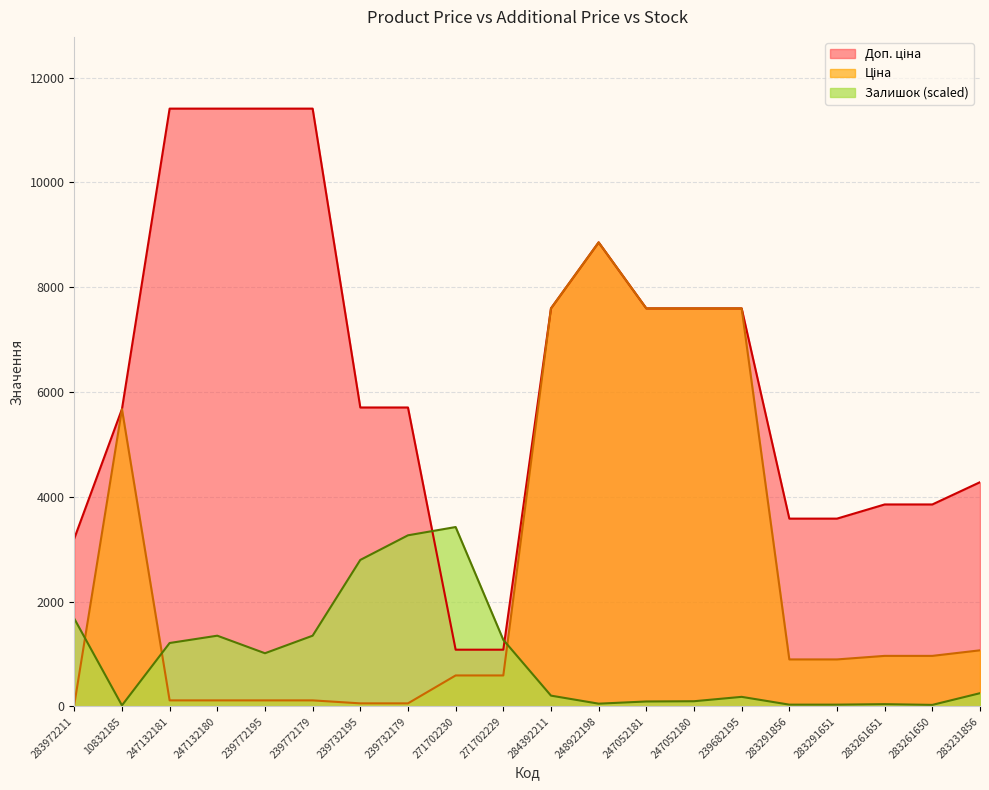

At how many categories does at least one series exceed 7960?

5